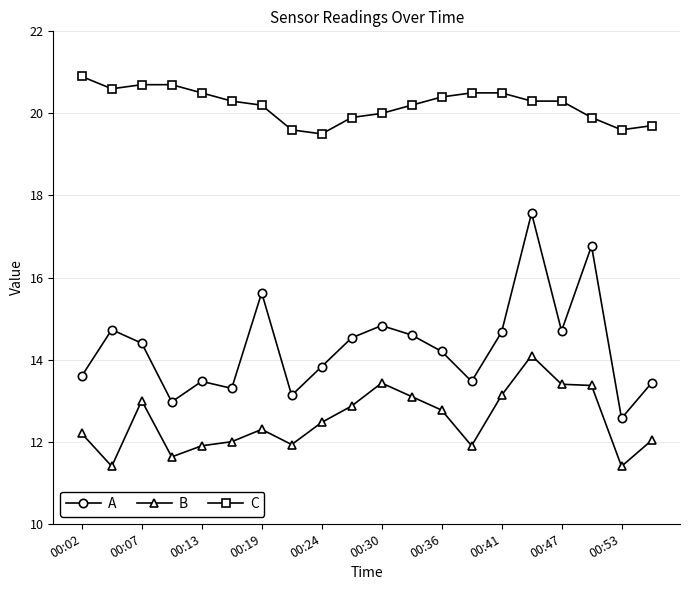

What are all the series names shown in the legend?

A, B, C